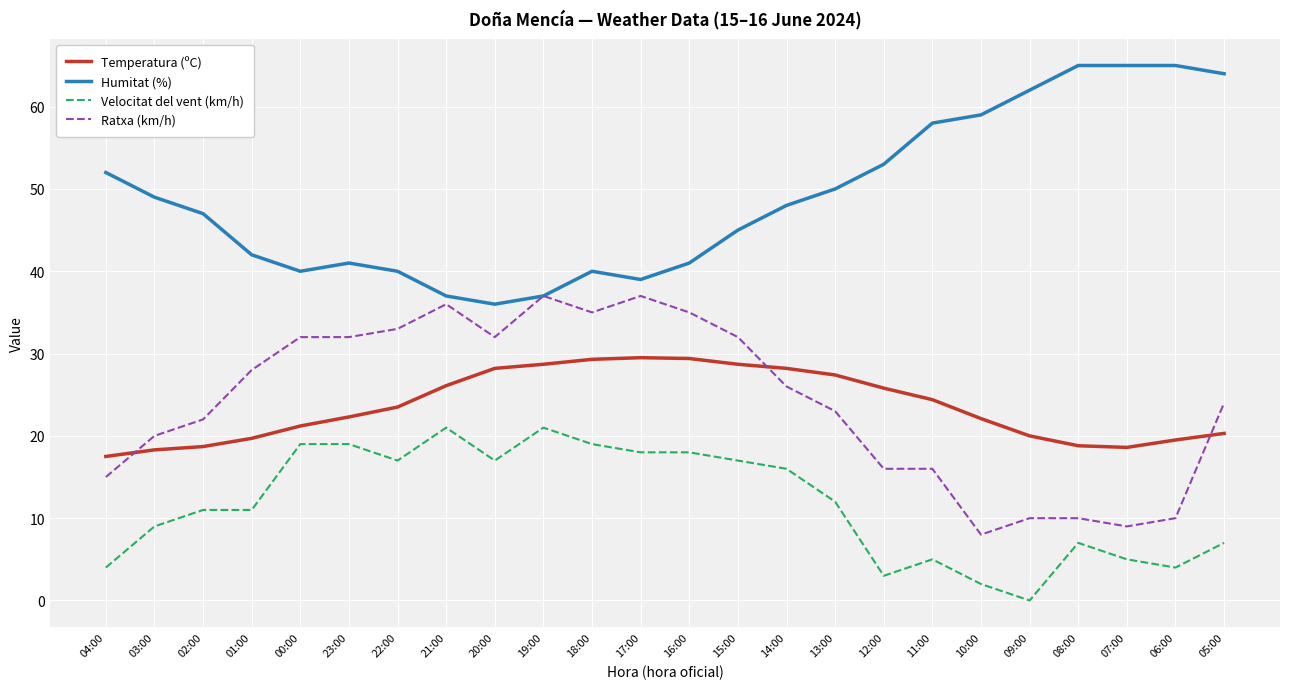

True or false: Velocitat del vent (km/h) and Ratxa (km/h) cross at least once.

False